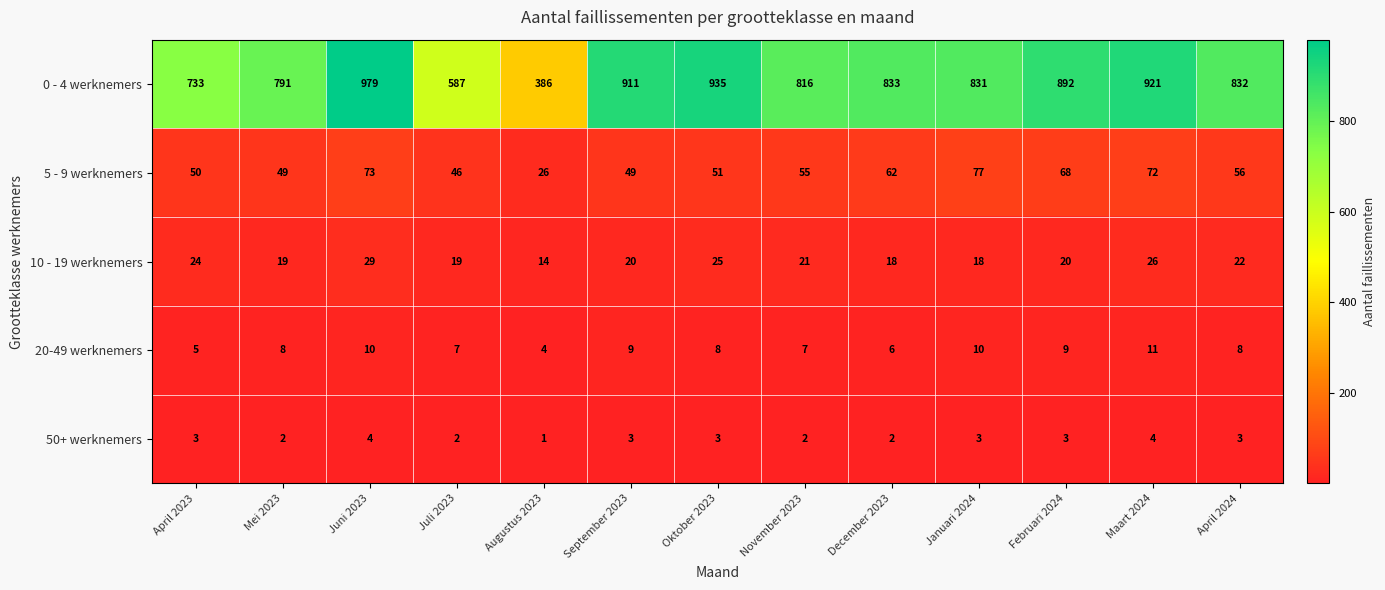

What is the average value of the 10 - 19 werknemers series?

21